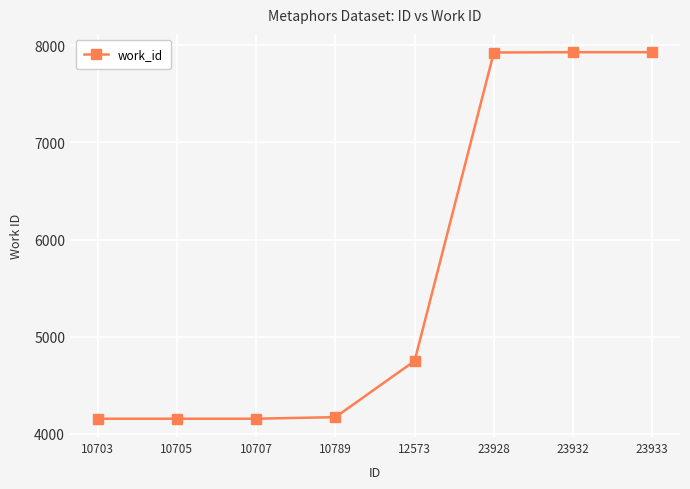

What is the difference between the maximum and second lowest values?

3771